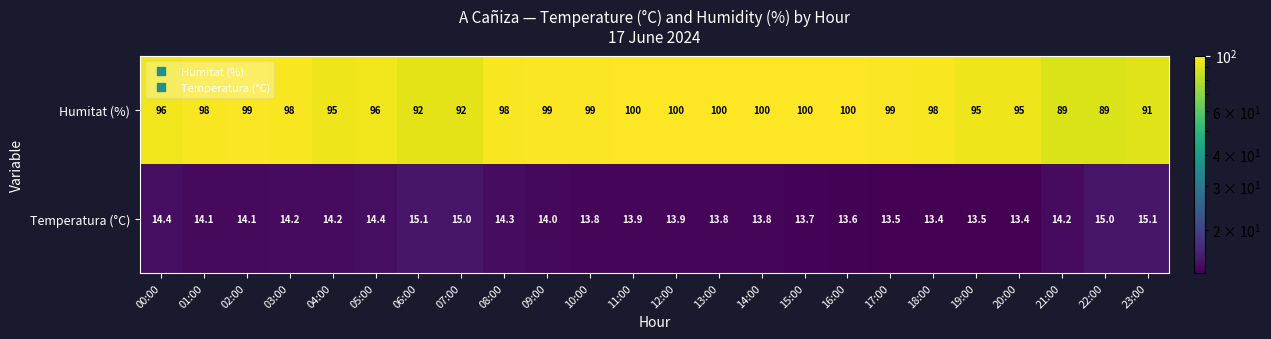

Is the value of Temperatura (°C) at 16:00 greater than the value of Humitat (%) at 22:00?

No